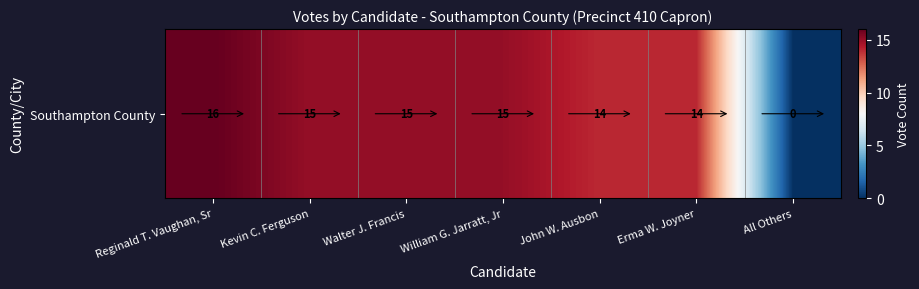

What is the difference between the maximum and second lowest values?

2